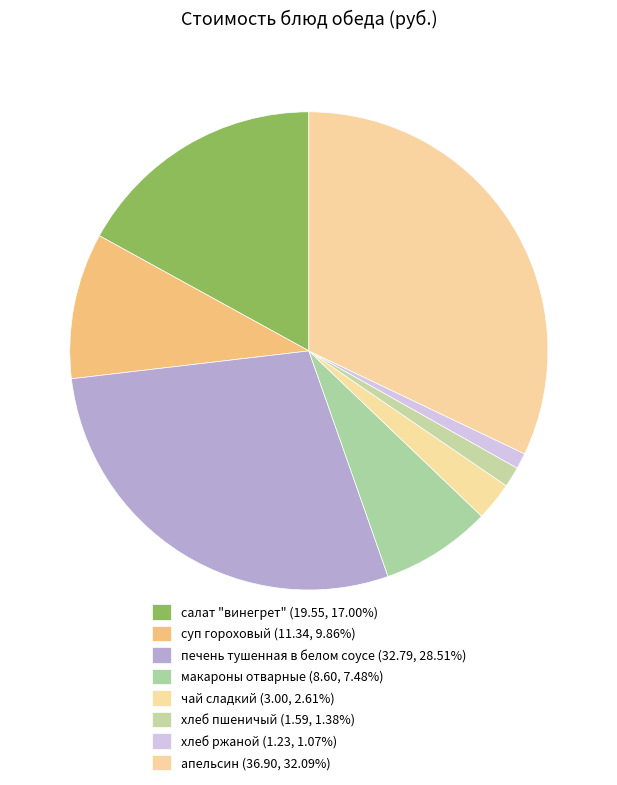

Does any single category account for the majority?

No